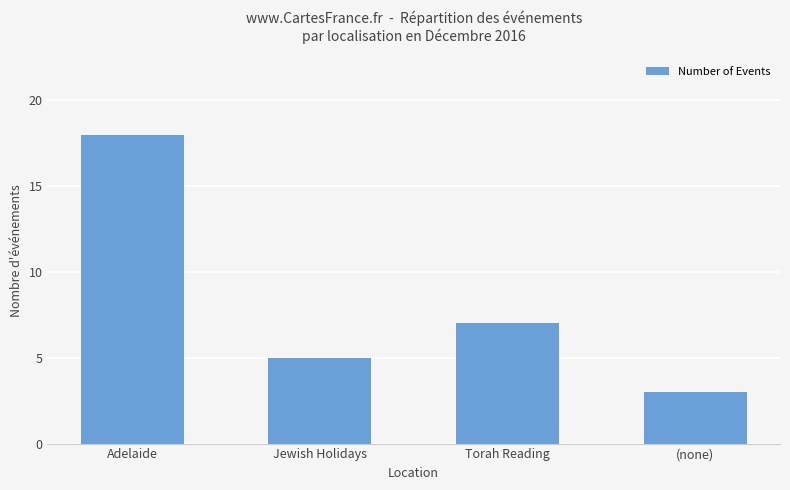

What is the maximum value shown in the chart?

18